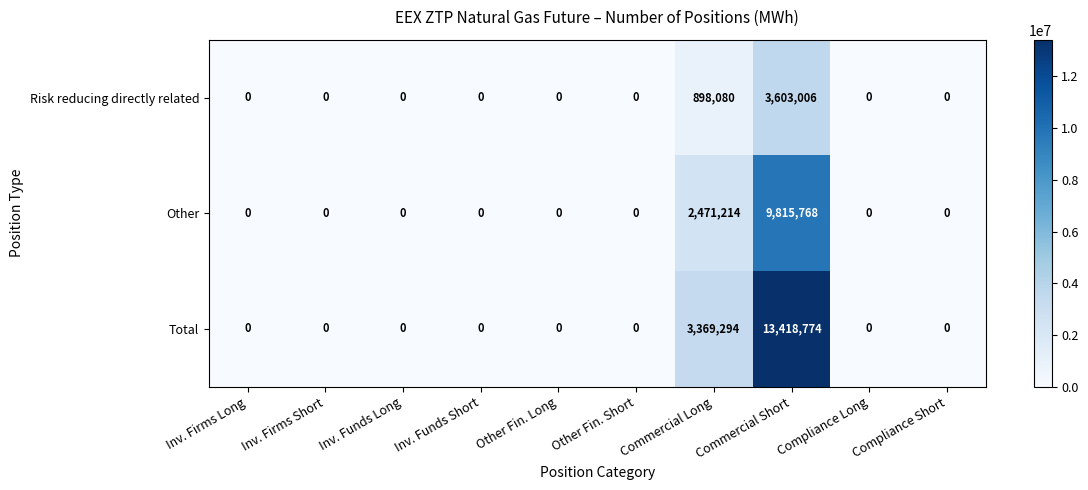

At which label does Risk reducing directly related reach its peak?

Commercial Short